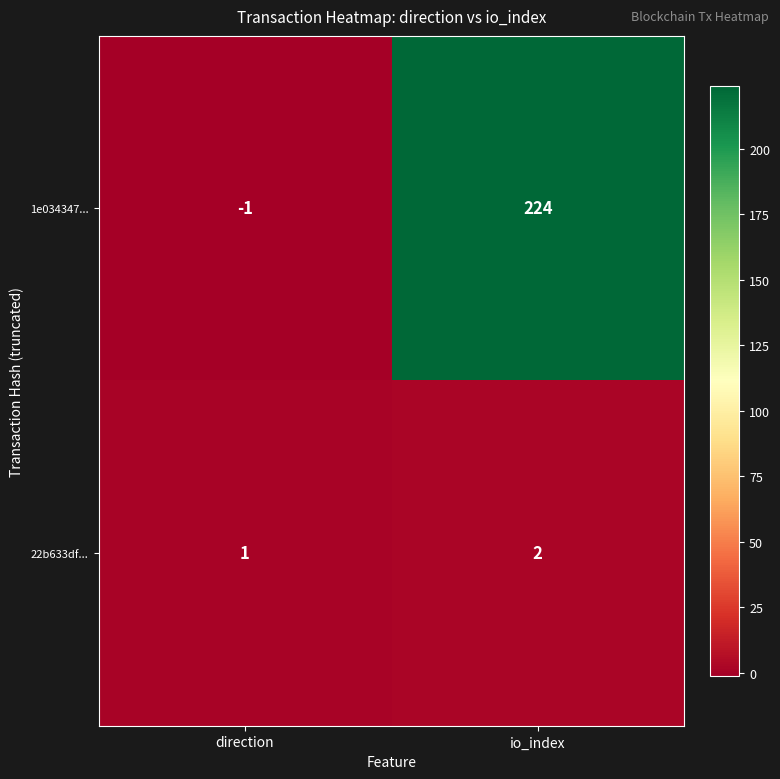

Which series changed the most between direction and io_index?

1e034347...